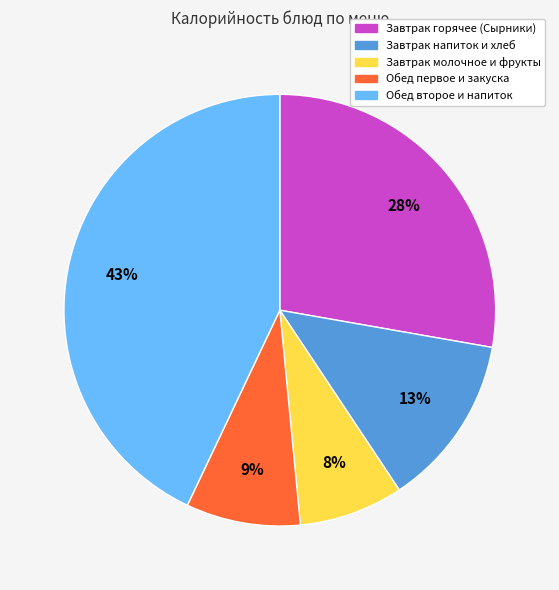

To the nearest percent, what is the average slice percentage?

20%